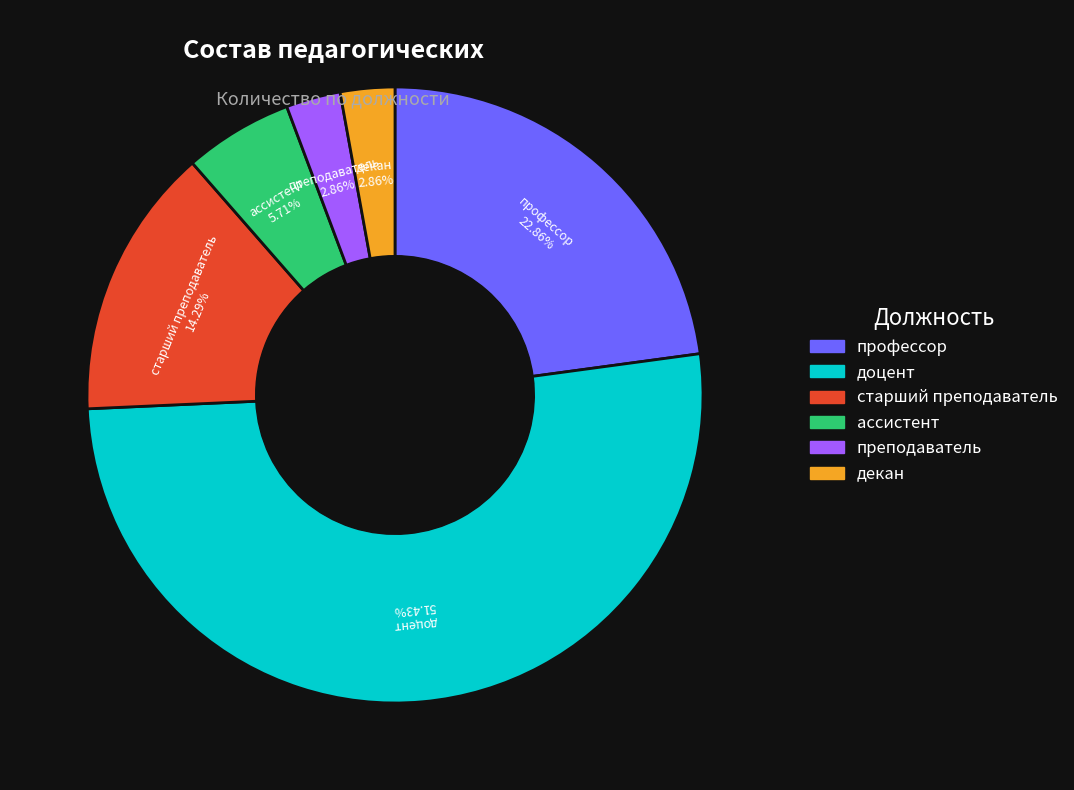

How much of the chart is everything except доцент?

48.6%